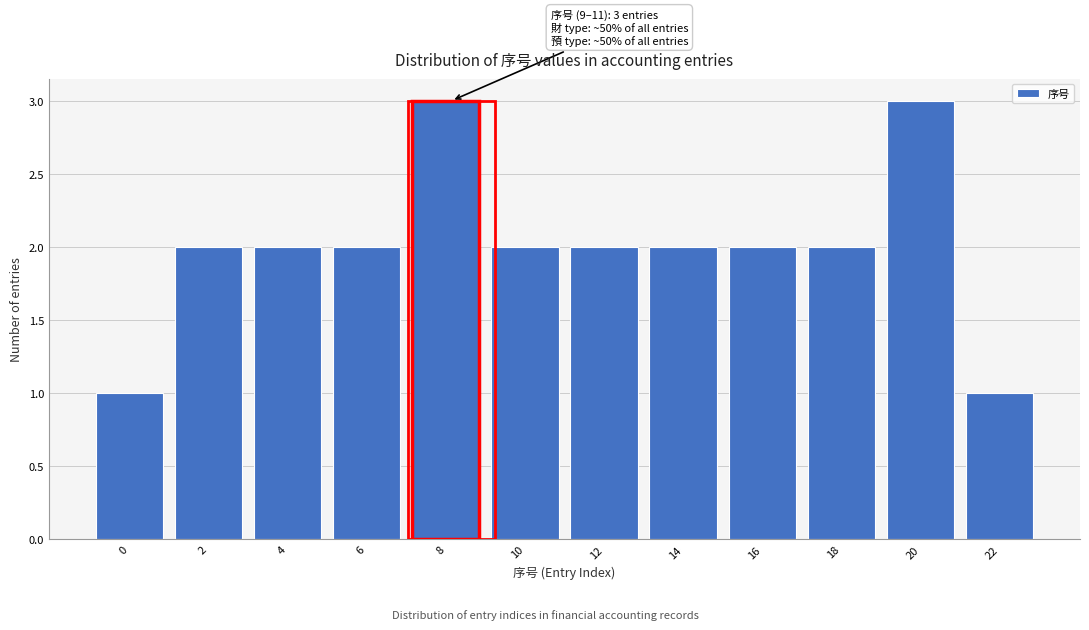

Reading left to right, list all the values displayed in this chart.

0=1	2=2	4=2	6=2	8=3	10=2	12=2	14=2	16=2	18=2	20=3	22=1